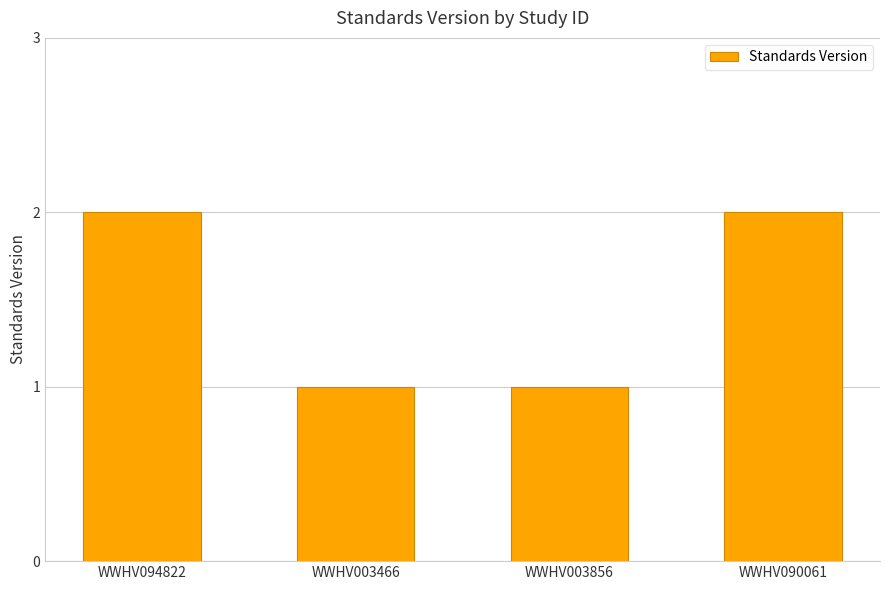

What is the change in value from WWHV003466 to WWHV090061?

+1